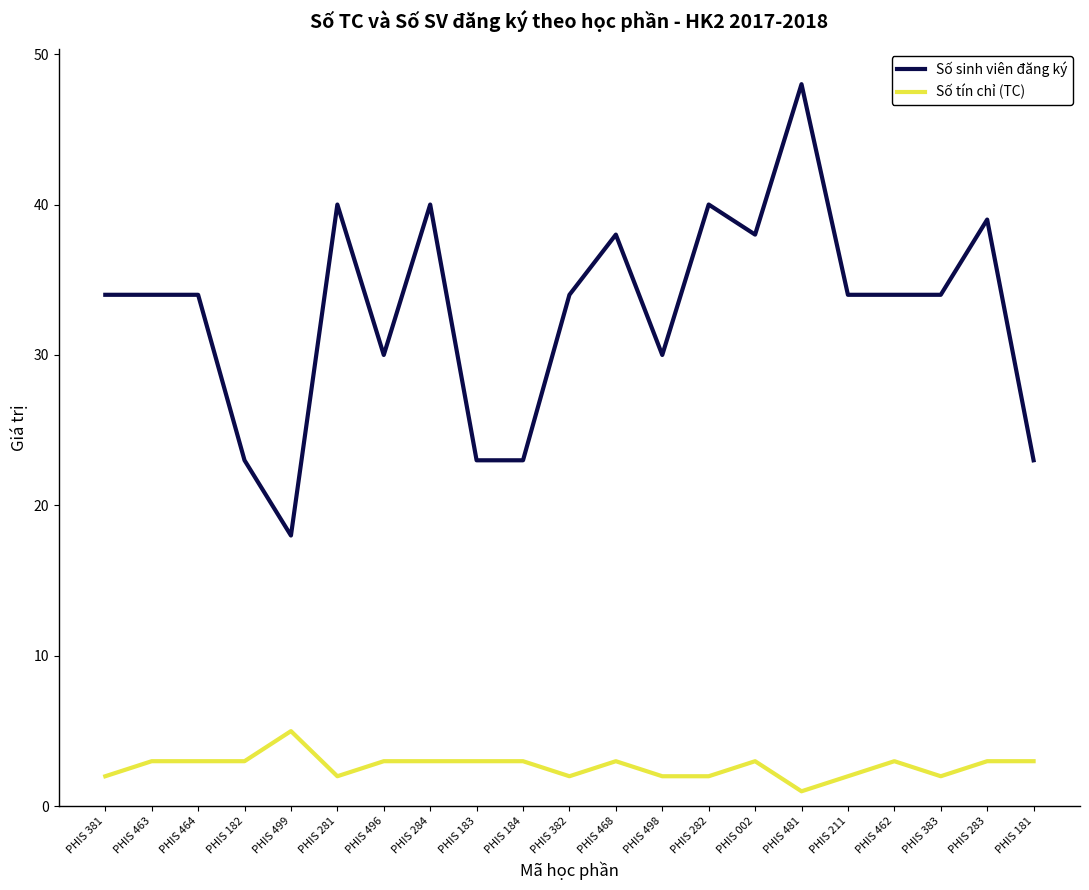

List the series in order of their overall mean, lowest first.

Số tín chỉ (TC), Số sinh viên đăng ký